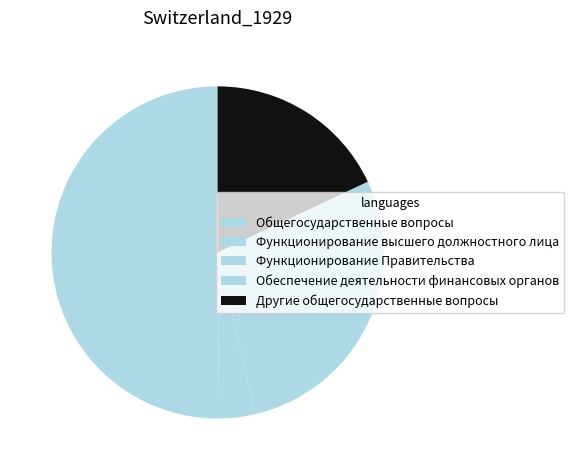

Rank the categories by value from highest to lowest.

Общегосударственные вопросы, Функционирование Правительства, Другие общегосударственные вопросы, Обеспечение деятельности финансовых органов, Функционирование высшего должностного лица